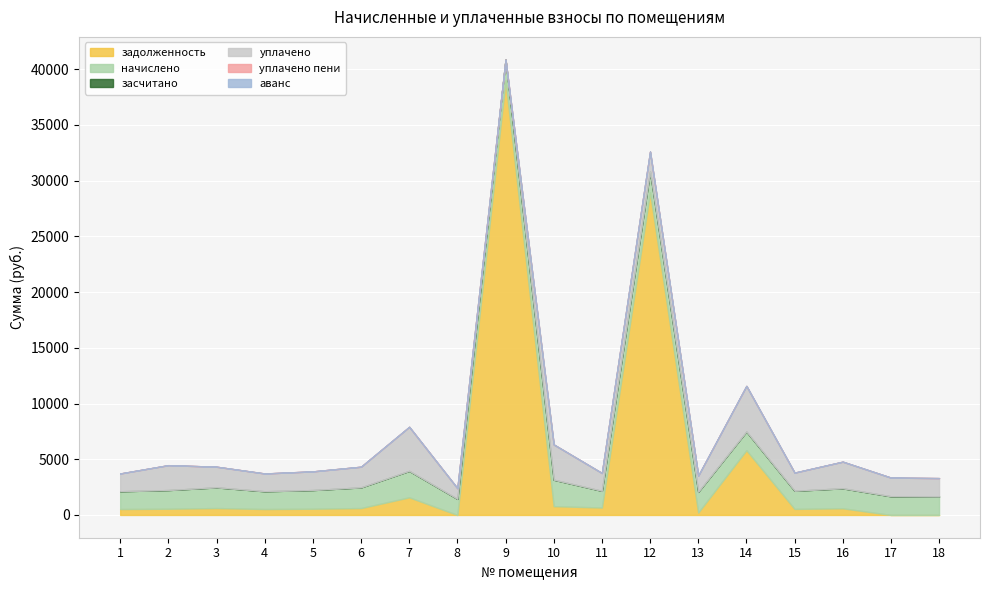

The уплачено series shows 2484.2 at 17. True or false?

False